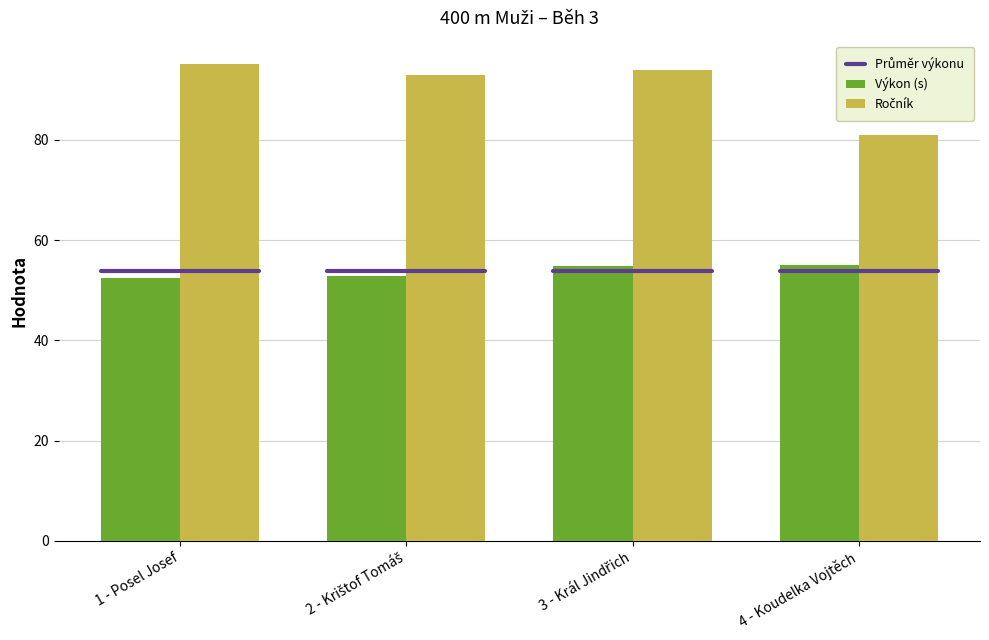

How many values in the Výkon (s) series are below 54?

2